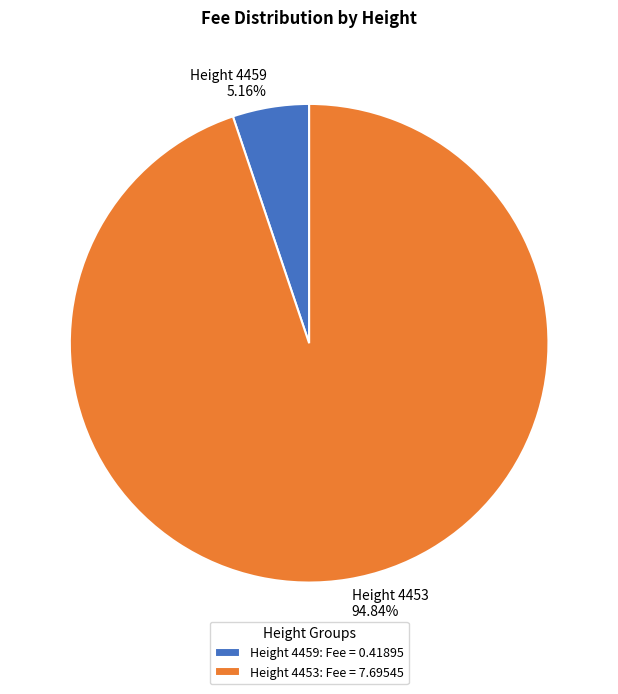

Does Height 4459: Fee = 0.41895 account for over 50% of the chart?

No